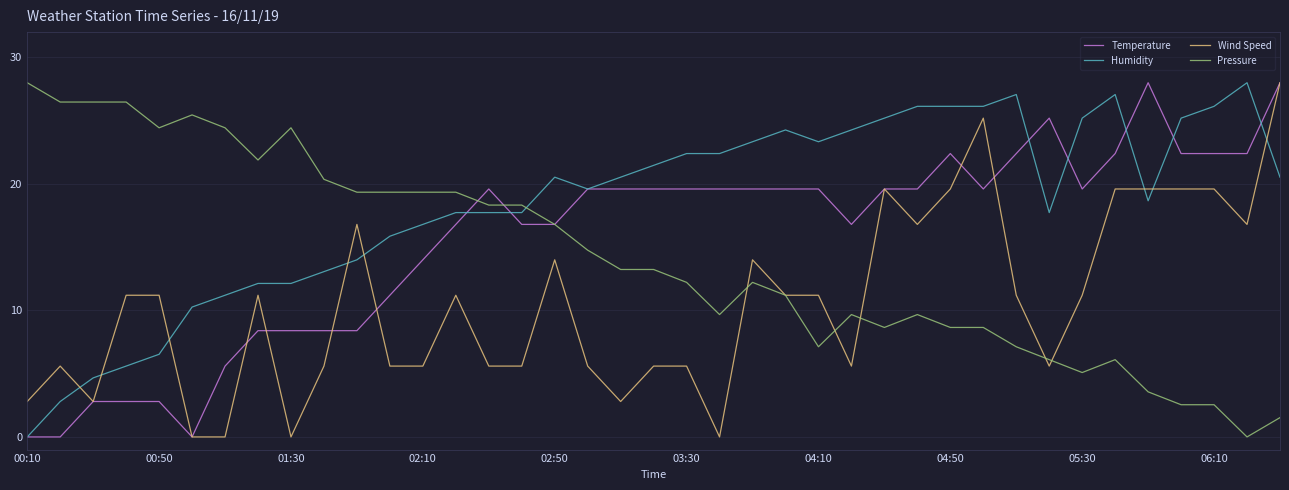

What is the difference between the maximum and minimum values in the Humidity series?

28.0